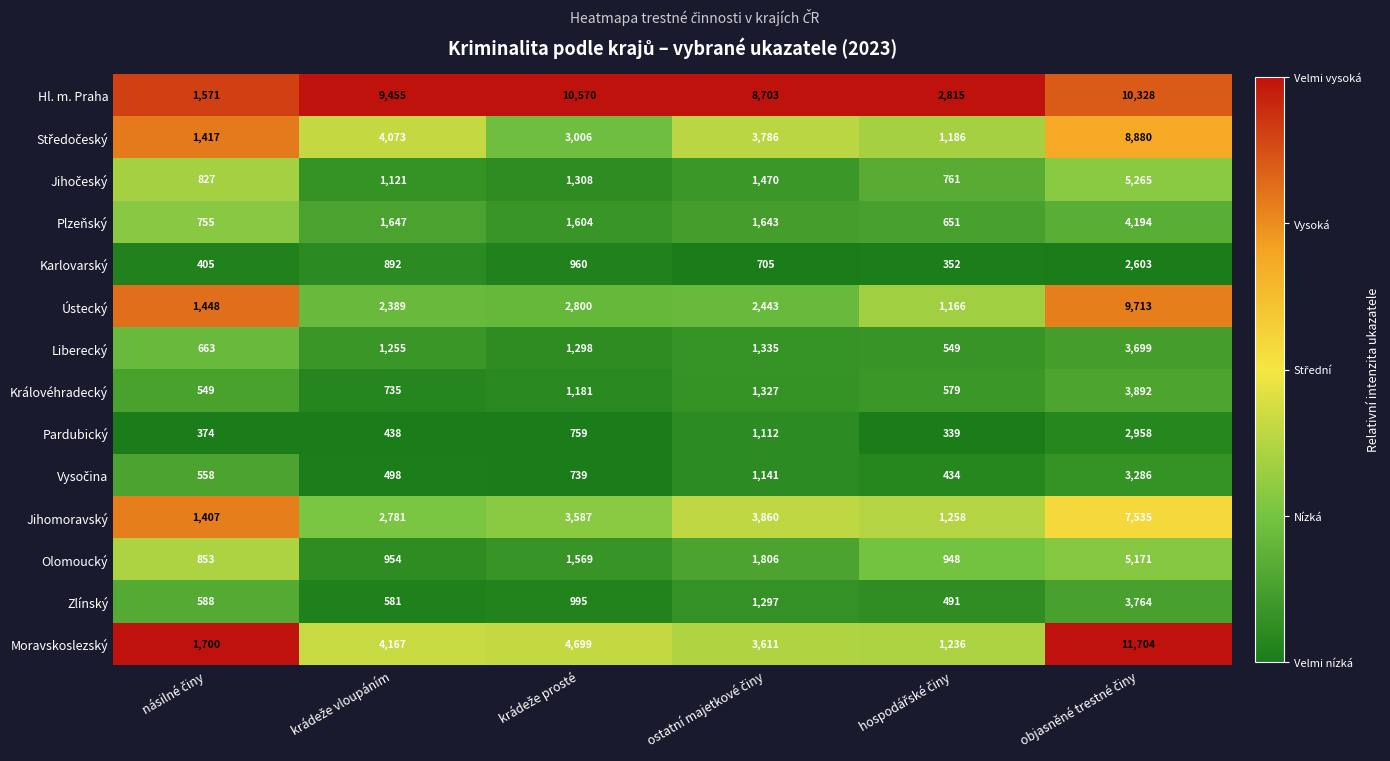

What is the difference between the maximum and minimum values in the Karlovarský series?

2251